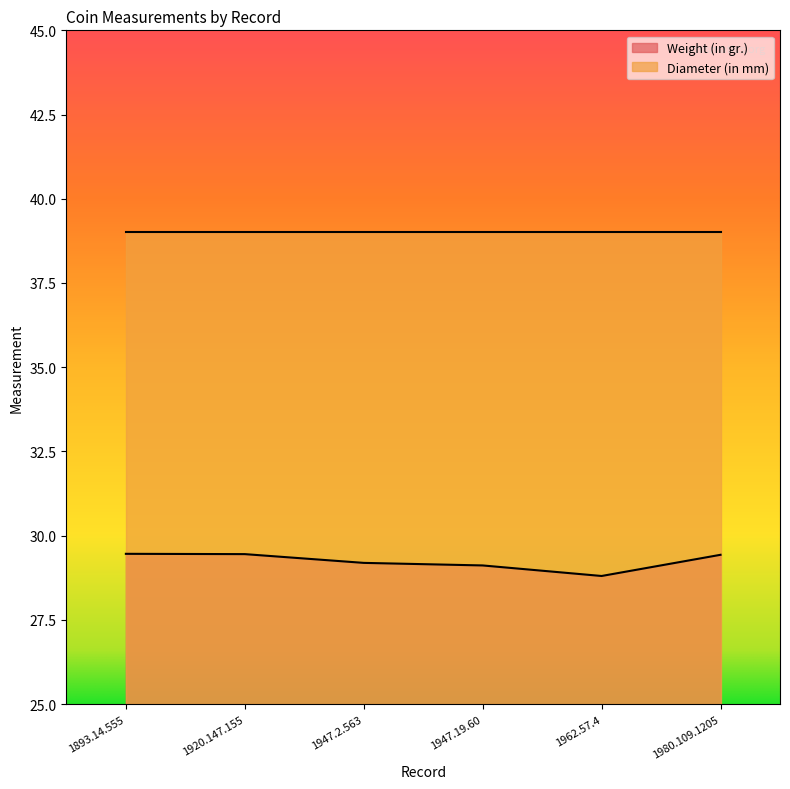

The value at 1920.147.155 is 29.5. True or false?

True